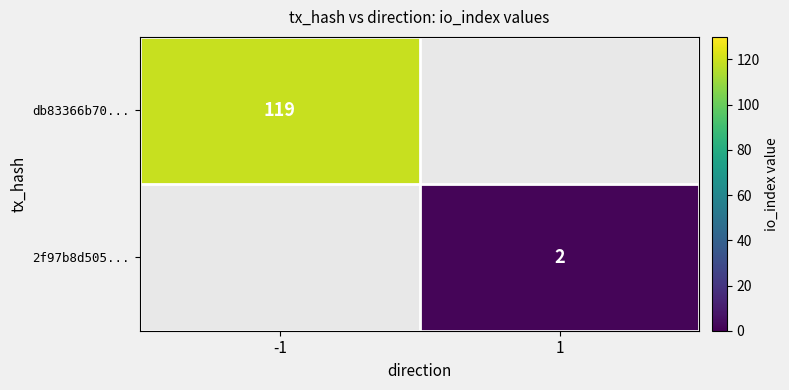

True or false: db83366b70... has a value of 45 at -1.

False